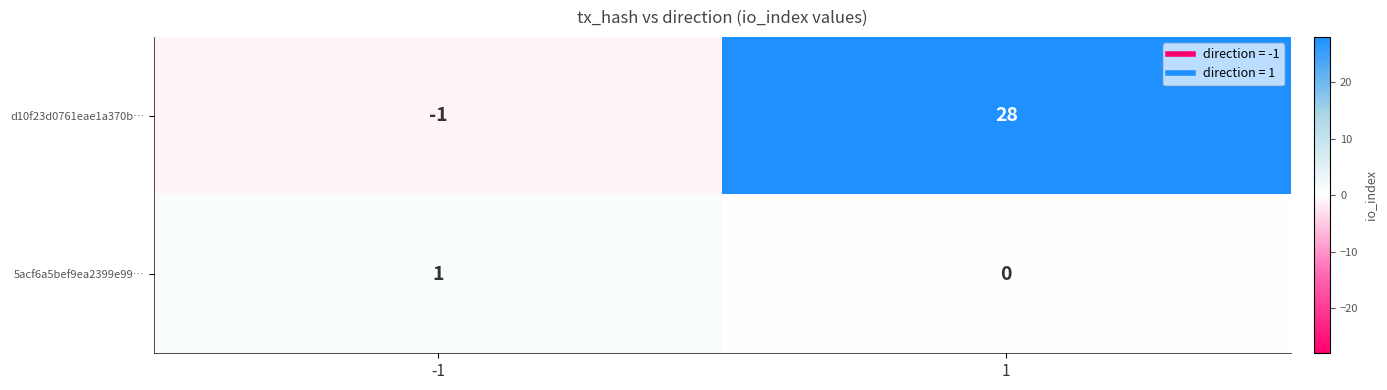

Is it true that 5acf6a5bef9ea2399e99… equals -1 at 1?

False